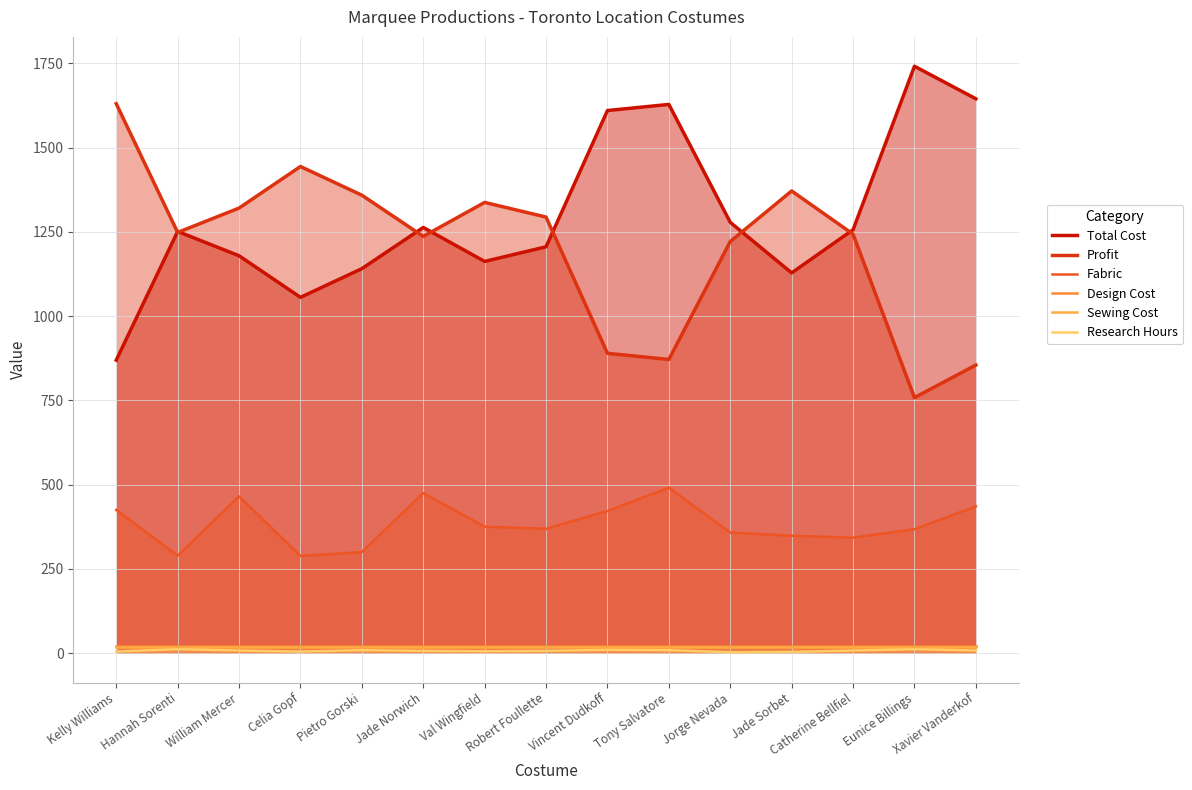

Count the number of categories in the chart.

15